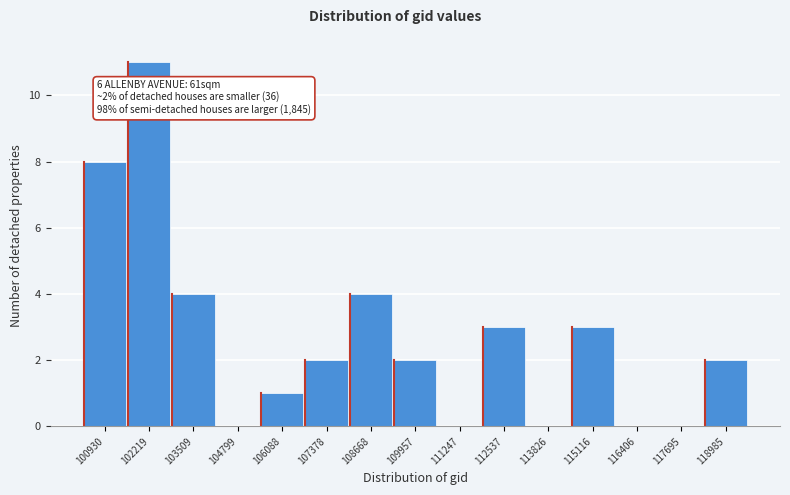

Reading left to right, list all the values displayed in this chart.

100930=8	102219=11	103509=4	104799=0	106088=1	107378=2	108668=4	109957=2	111247=0	112537=3	113826=0	115116=3	116406=0	117695=0	118985=2